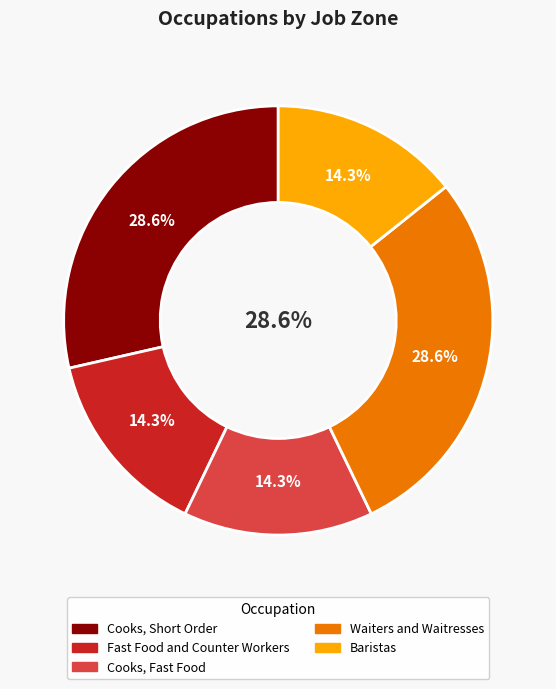

To the nearest percent, what is the difference between the largest and smallest slice percentages?

14%